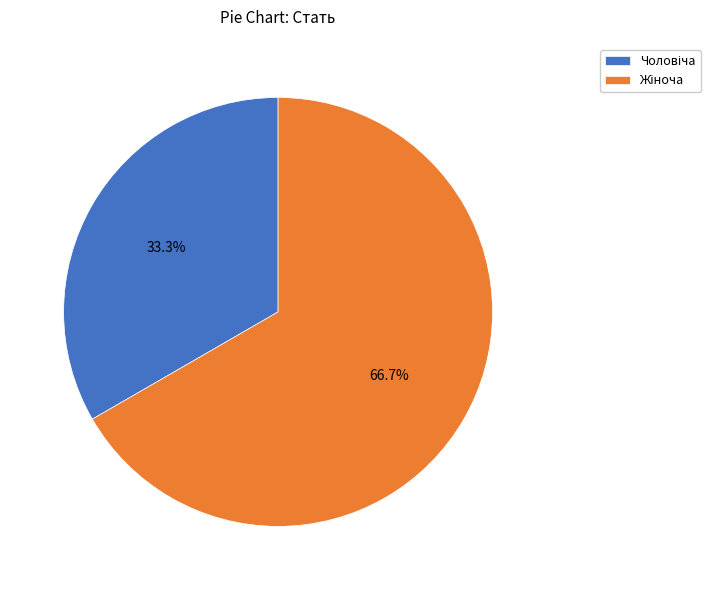

Does any single category account for the majority?

Yes